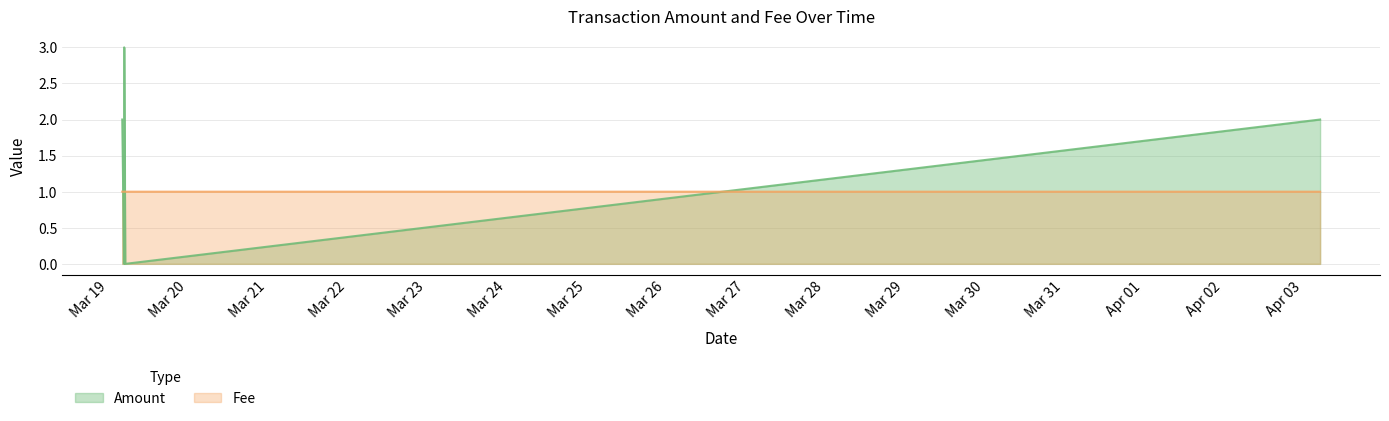

Between 2017-03-19 04:43:48 and 2017-03-19 04:08:40, which series saw the biggest shift?

Amount